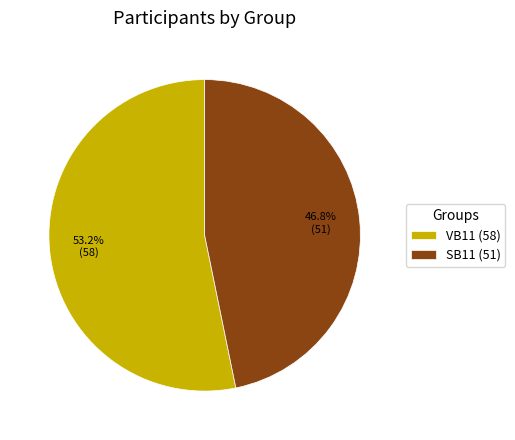

Between VB11 and SB11, which is larger?

VB11